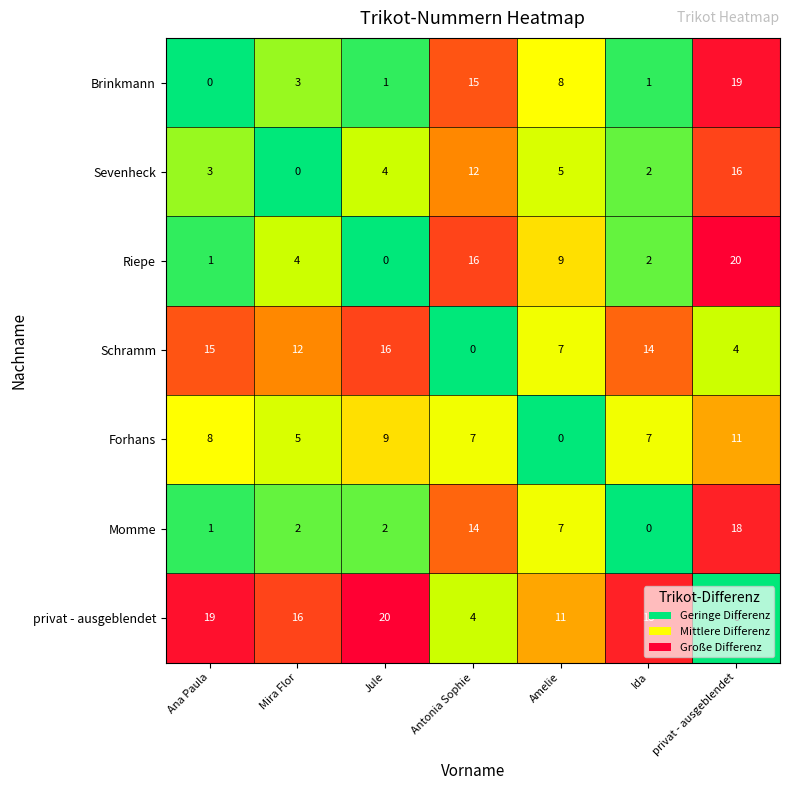

Which series has the largest total across all categories?

privat - ausgeblendet